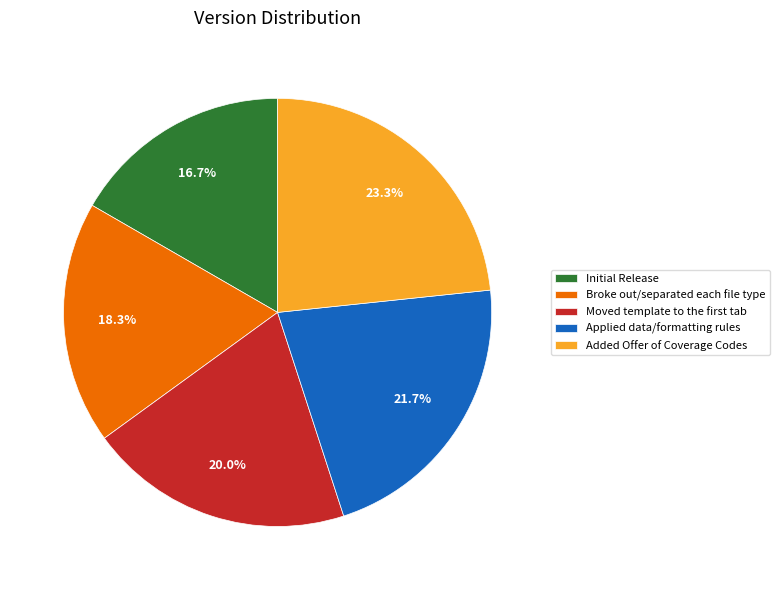

Is there a majority slice in this chart?

No